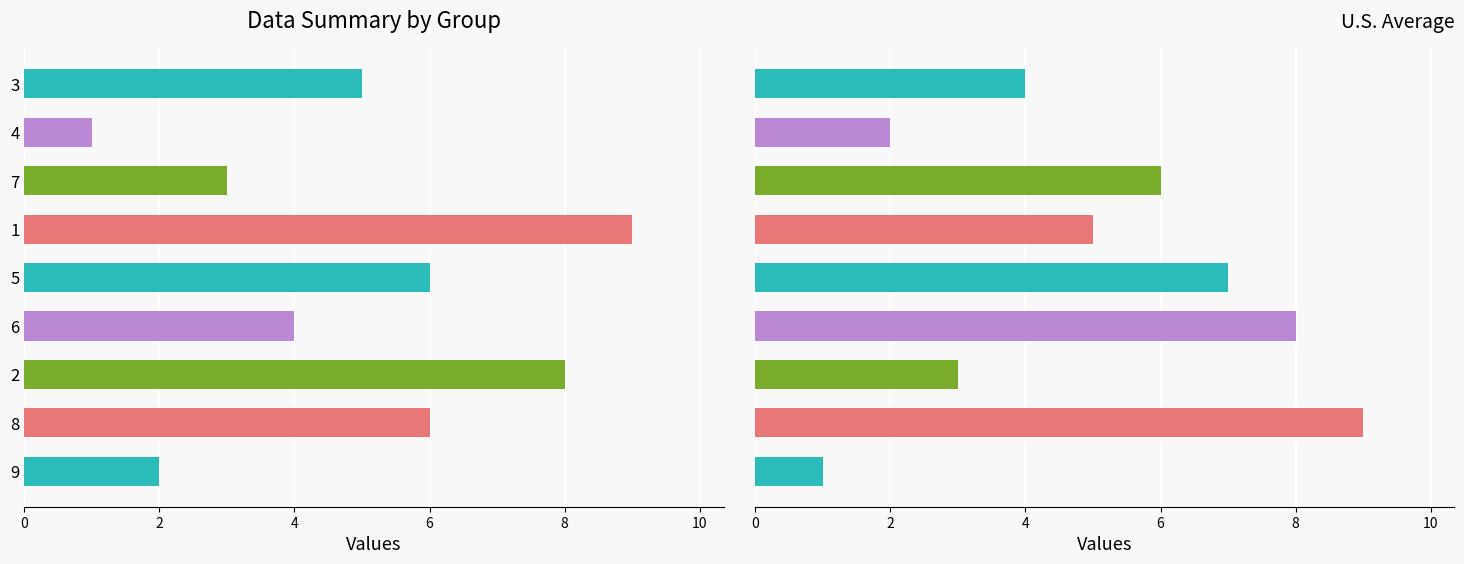

How many data points in col_6 are above 5?

4